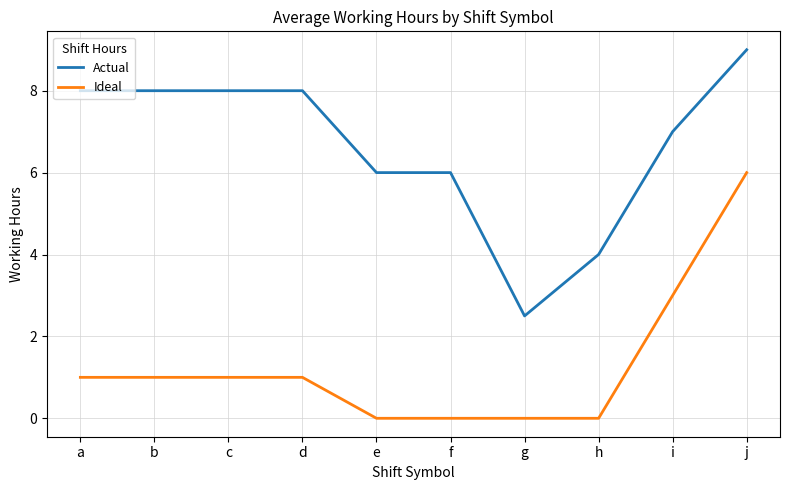

Reading right to left, transcribe all the data shown in this chart.

Actual: j=9.0	i=7.0	h=4.0	g=2.5	f=6.0	e=6.0	d=8.0	c=8.0	b=8.0	a=8.0
Ideal: j=6.0	i=3.0	h=0.0	g=0.0	f=0.0	e=0.0	d=1.0	c=1.0	b=1.0	a=1.0